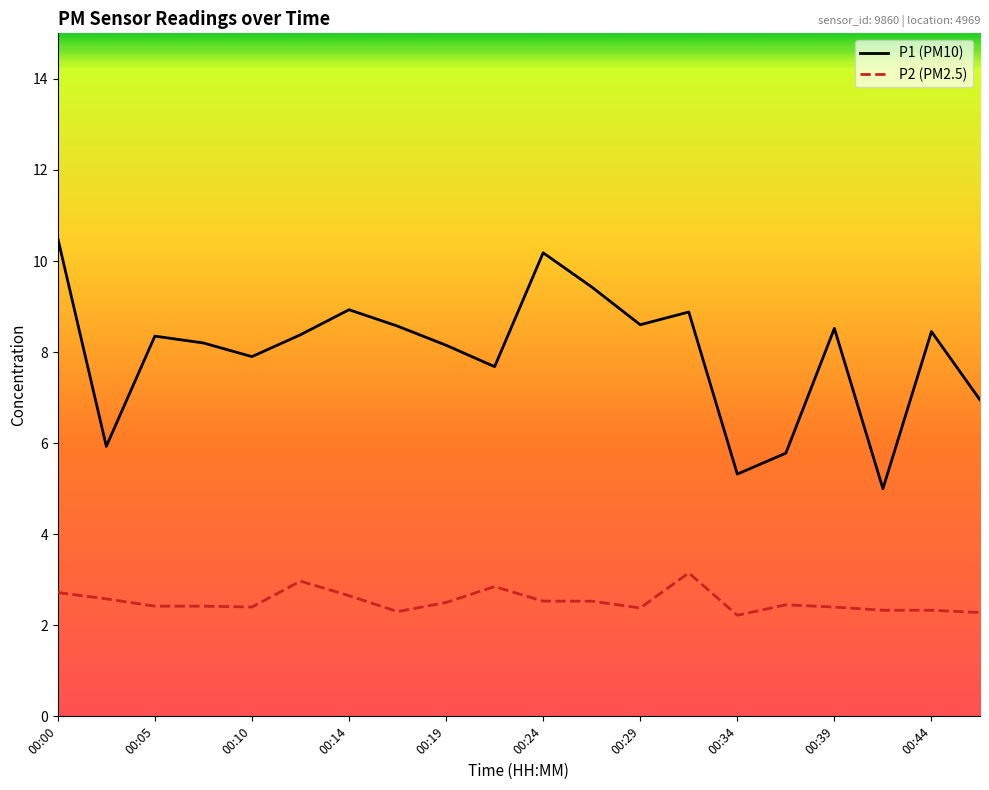

List the series in order of their overall mean, highest first.

P1 (PM10), P2 (PM2.5)